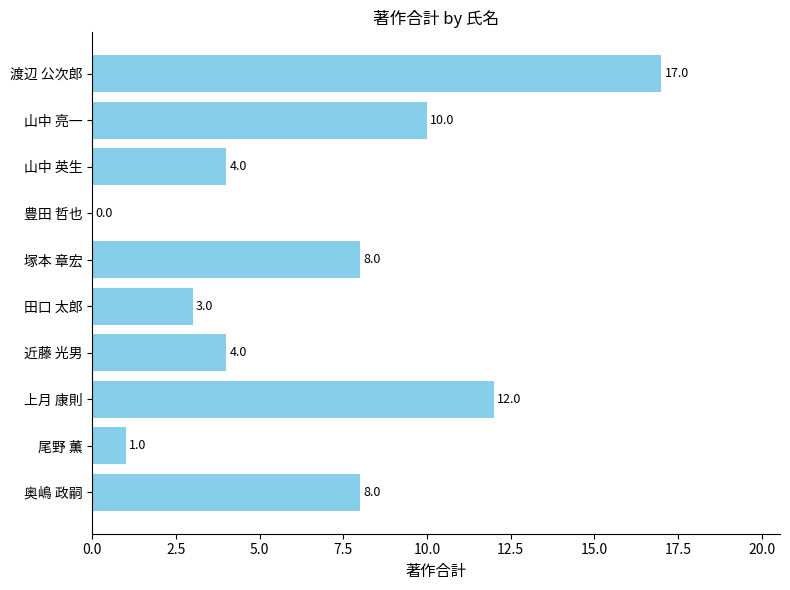

What is the sum of all values?

67